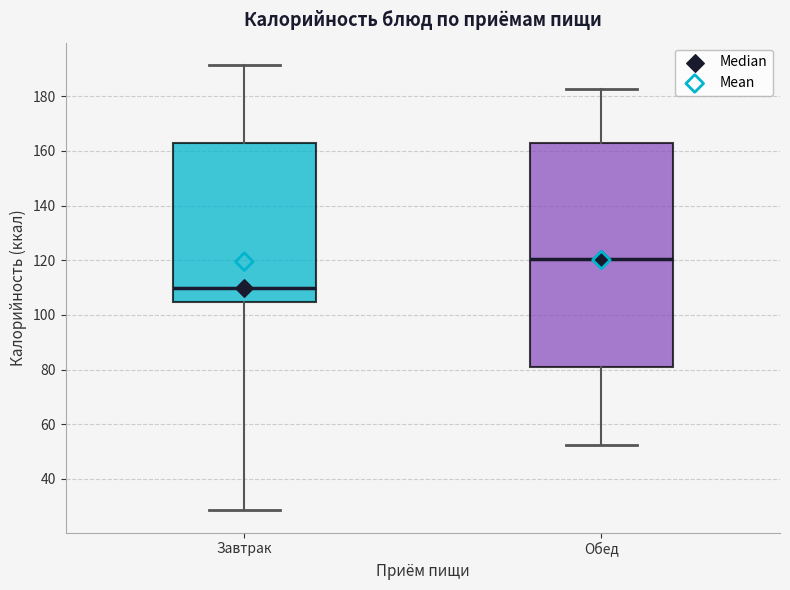

Which box is the tallest, from its lower edge to its upper edge?

Обед